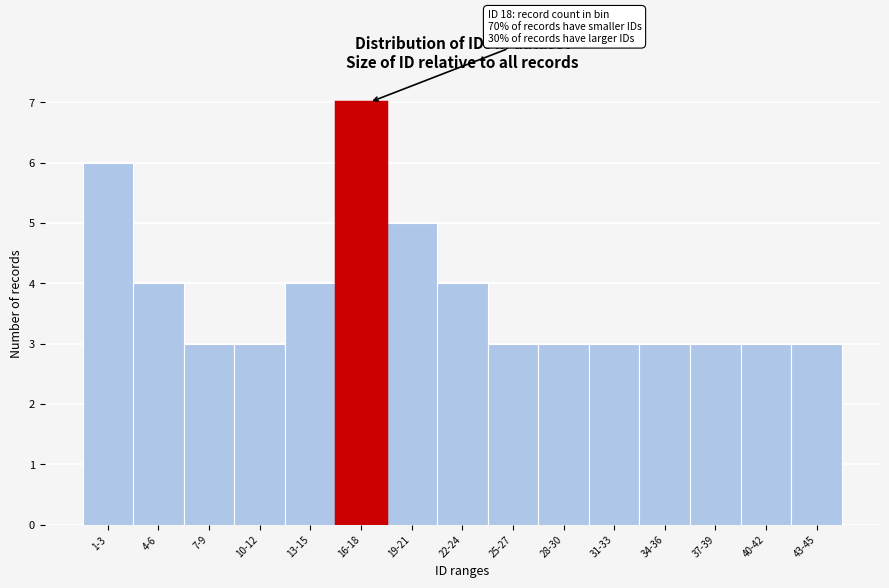

Reading left to right, list all the values displayed in this chart.

1-3=6	4-6=4	7-9=3	10-12=3	13-15=4	16-18=7	19-21=5	22-24=4	25-27=3	28-30=3	31-33=3	34-36=3	37-39=3	40-42=3	43-45=3